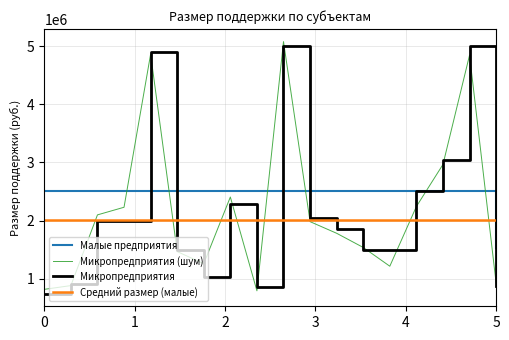

Read the Микропредприятия (шум) value at 0.

814507.1